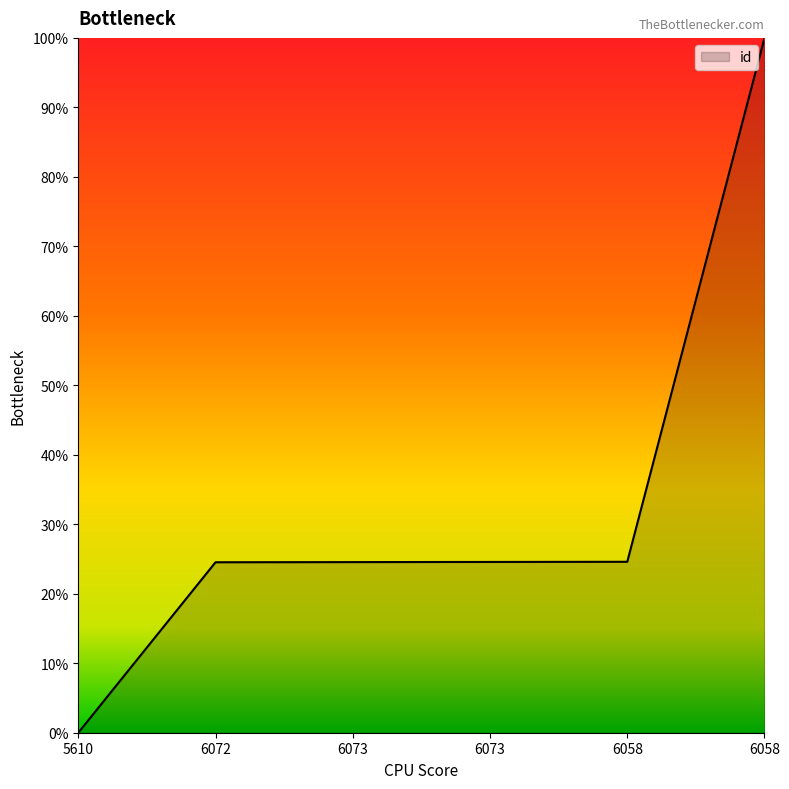

True or false: the data shows 1.3 at 6058.

False